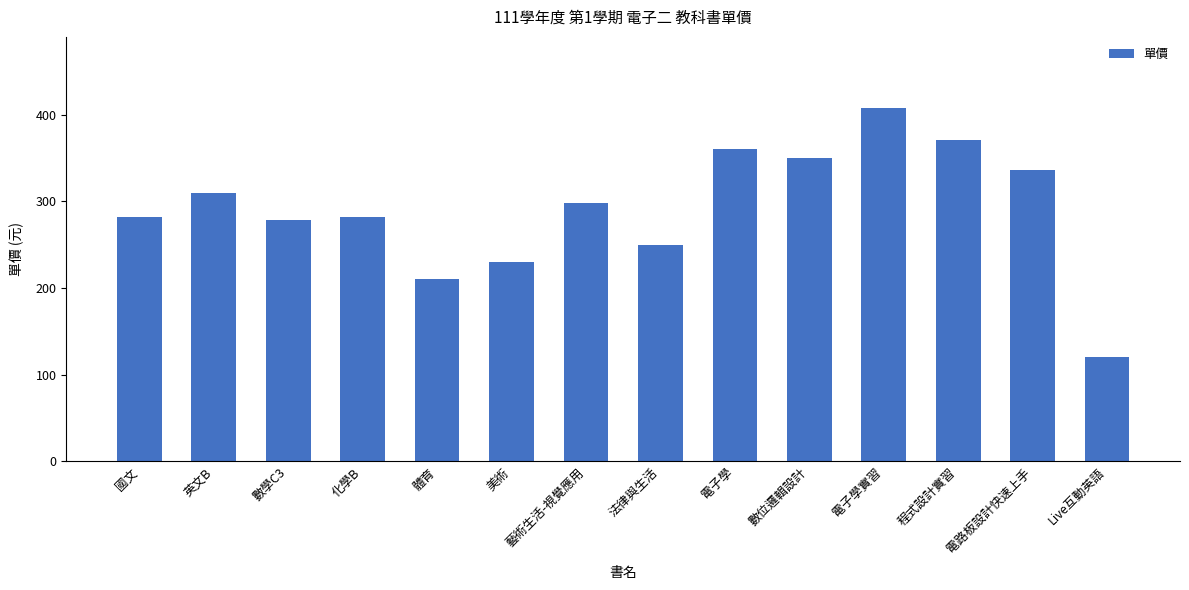

Reading right to left, list all the values displayed in this chart.

120	336	371	408	350	360	250	298	230	210	282	278	310	282